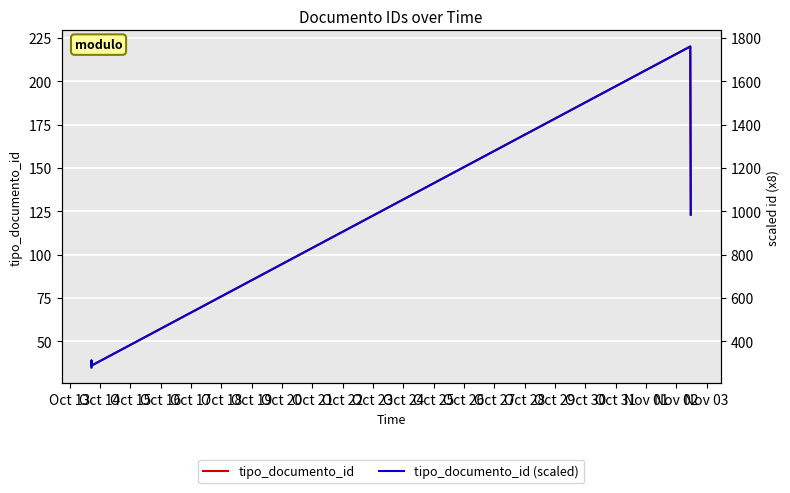

What is the difference between the second highest and minimum values in the tipo_documento_id series?

88